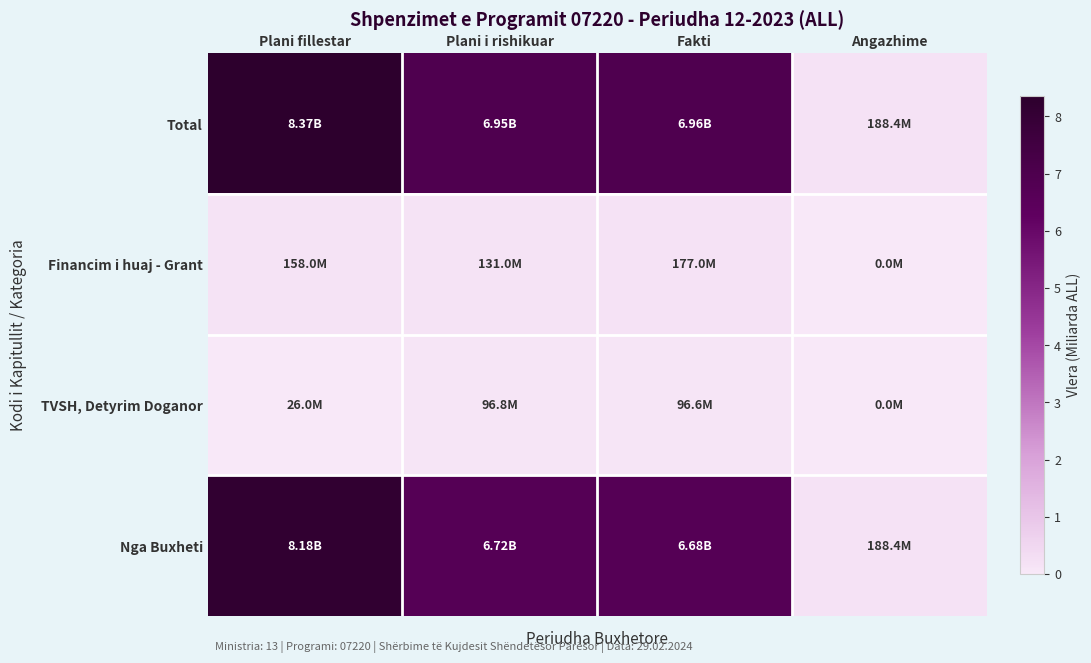

Rank the series at Angazhime from highest to lowest value.

Total, Nga Buxheti, Financim i huaj - Grant, TVSH, Detyrim Doganor